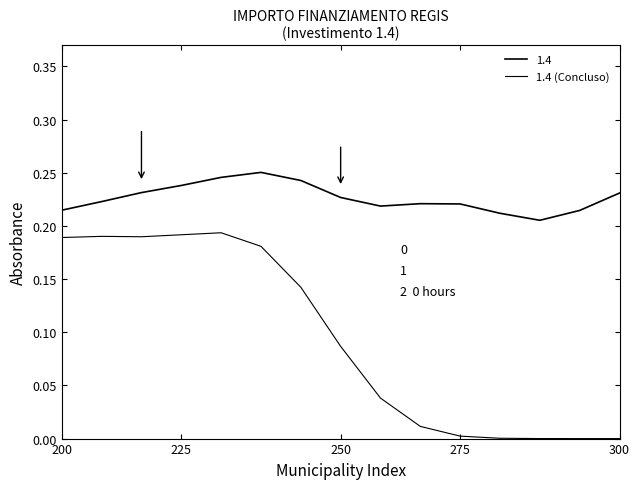

Is this an area chart (filled region under the line)?

No